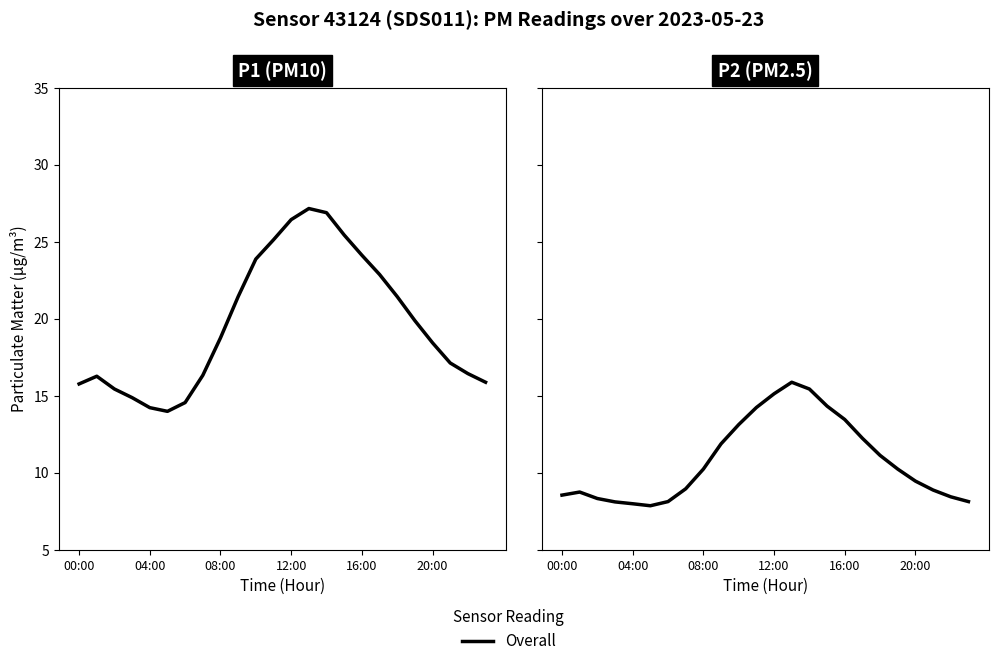

Reading left to right, list all the values displayed in this chart.

P1: 15.8	16.3	15.4	14.9	14.2	14.0	14.6	16.3	18.8	21.4	23.9	25.1	26.4	27.1	26.9	25.4	24.1	22.9	21.4	19.9	18.4	17.1	16.4	15.9
P2: 8.5	8.7	8.3	8.1	8.0	7.8	8.1	8.9	10.2	11.9	13.1	14.2	15.1	15.9	15.4	14.3	13.4	12.2	11.1	10.2	9.4	8.9	8.4	8.1